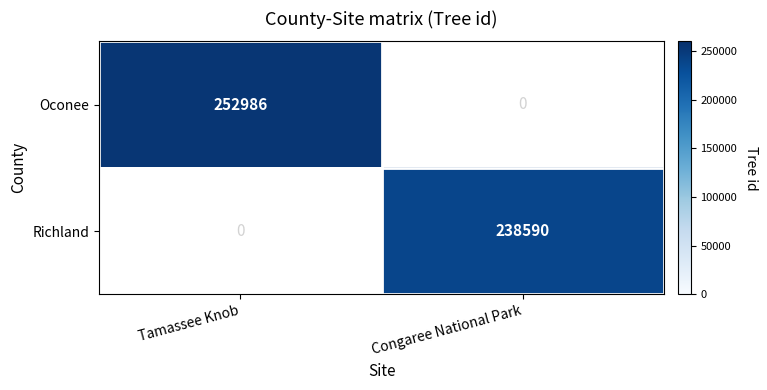

Which series has the widest spread of values?

Oconee